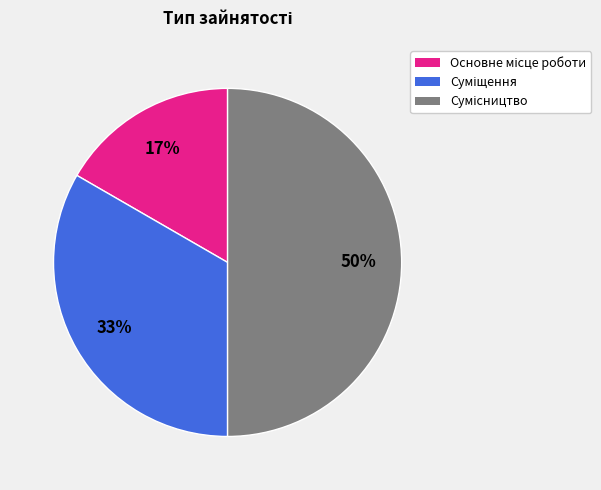

To the nearest percent, what is the difference between the largest and smallest slice percentages?

33%